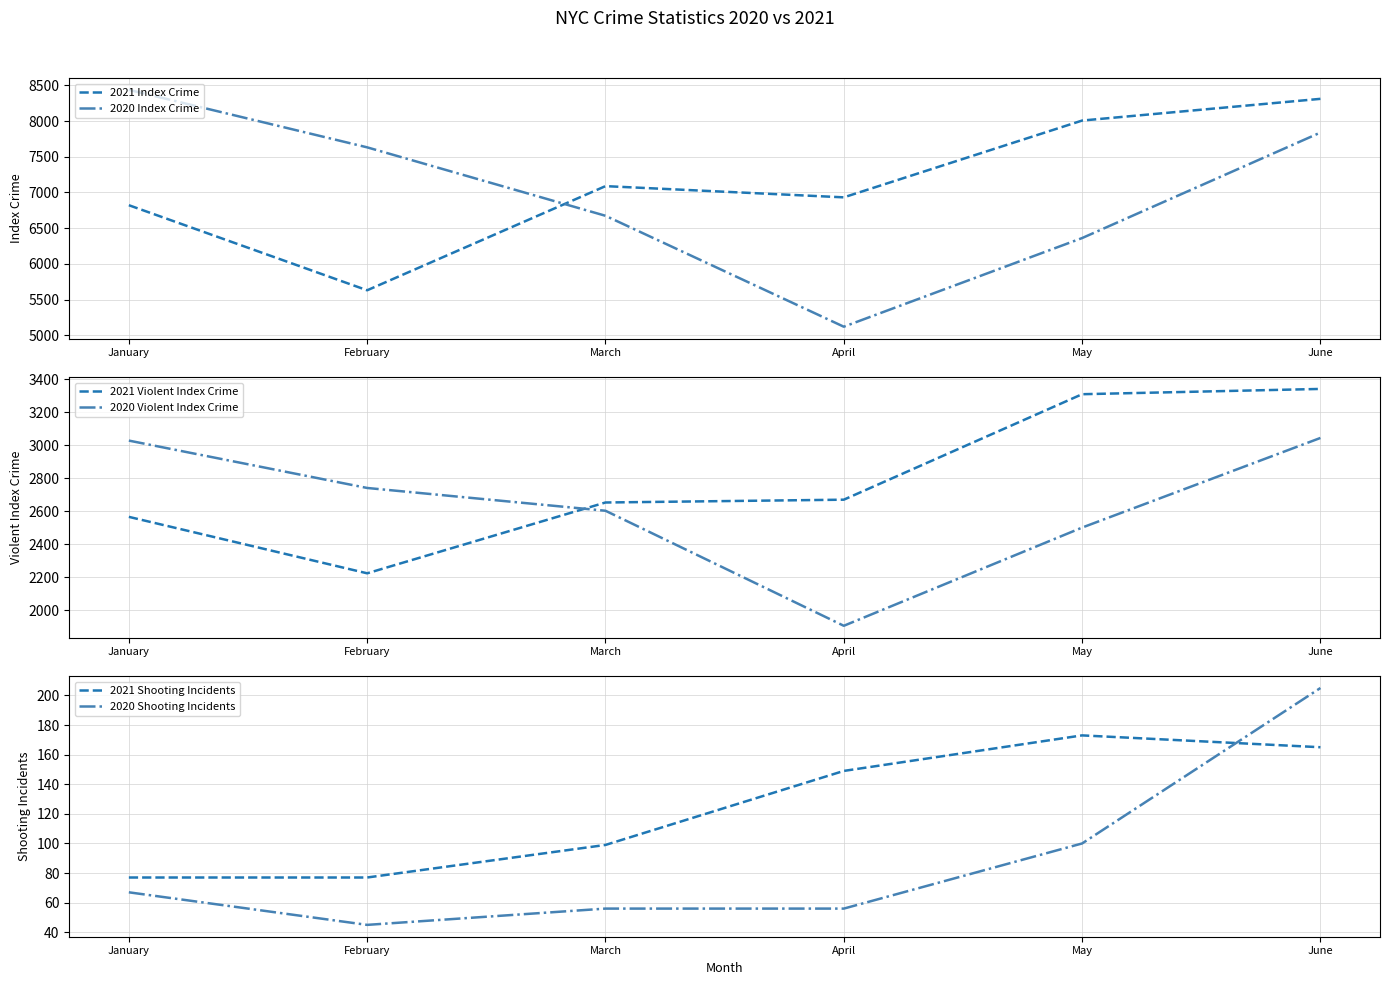

Where is 2020 Index Crime nearest to the value 6779?

March